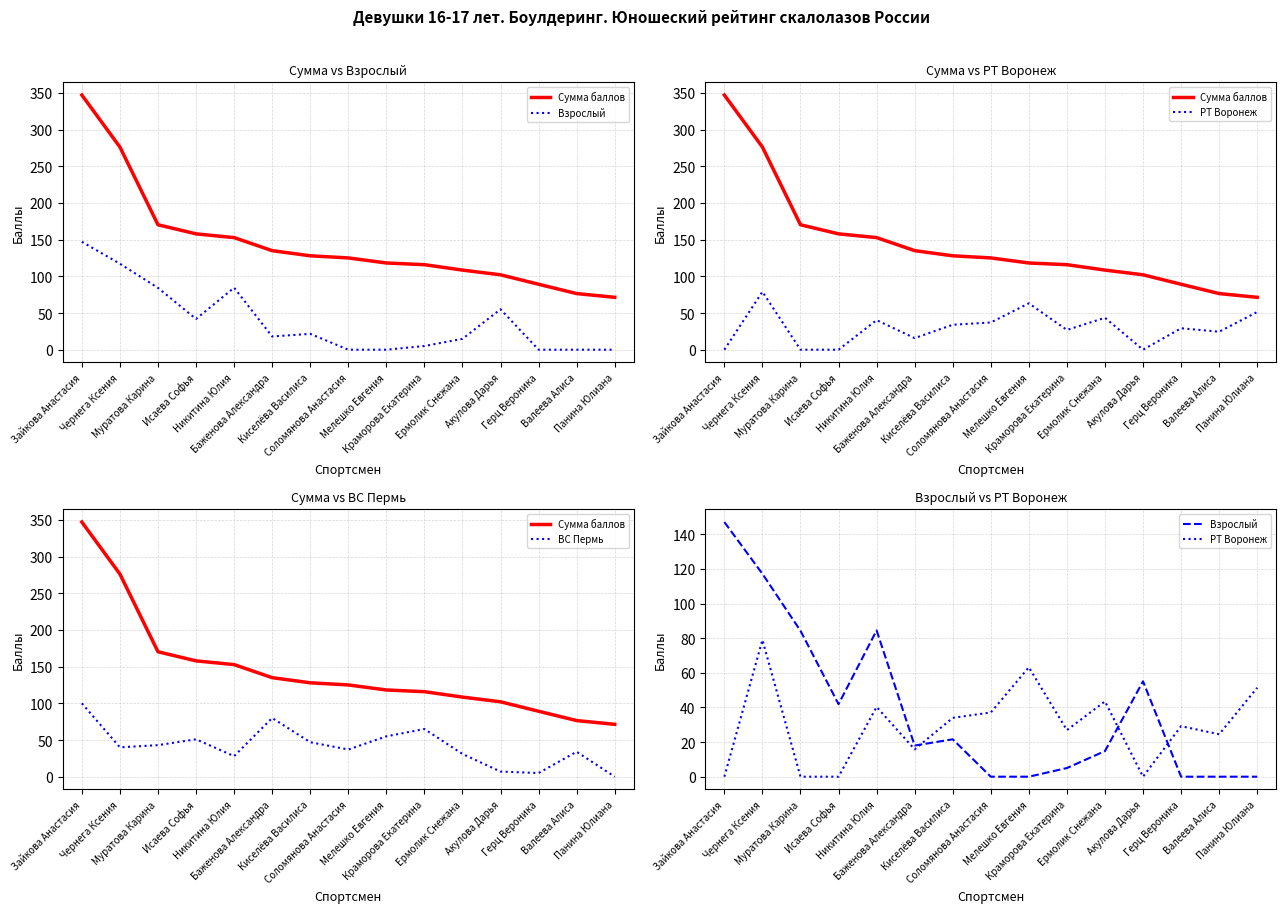

How many times do ВС Пермь and Взрослый cross each other?

5